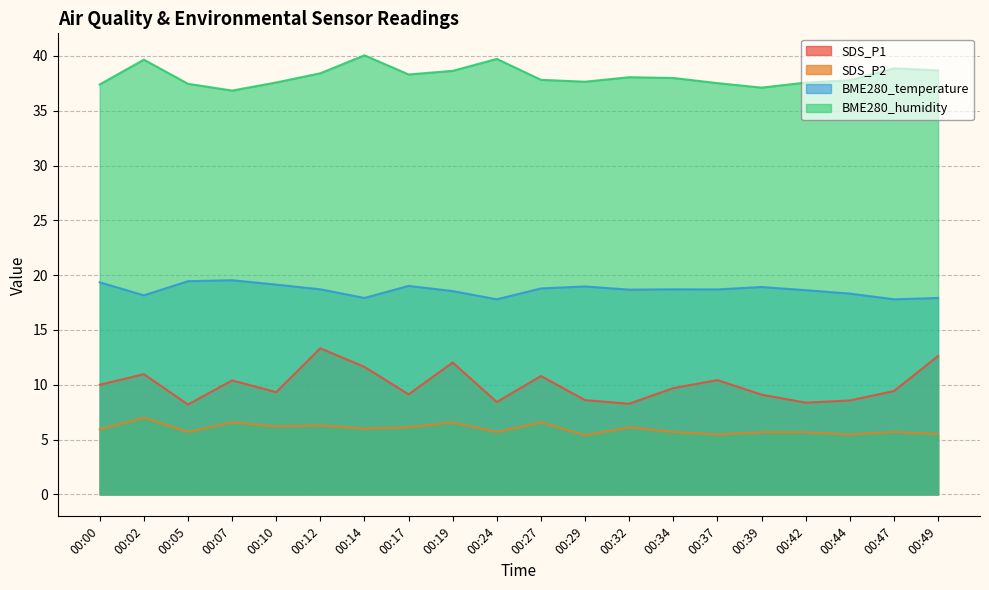

Reading left to right, extract all data points from this chart.

SDS_P1: 00:00=10.0	00:02=11.0	00:05=8.2	00:07=10.4	00:10=9.3	00:12=13.3	00:14=11.6	00:17=9.1	00:19=12.0	00:24=8.4	00:27=10.8	00:29=8.6	00:32=8.3	00:34=9.7	00:37=10.4	00:39=9.1	00:42=8.4	00:44=8.6	00:47=9.4	00:49=12.6
SDS_P2: 00:00=5.9	00:02=7.0	00:05=5.7	00:07=6.6	00:10=6.2	00:12=6.3	00:14=6.0	00:17=6.1	00:19=6.6	00:24=5.7	00:27=6.6	00:29=5.4	00:32=6.1	00:34=5.7	00:37=5.5	00:39=5.7	00:42=5.7	00:44=5.5	00:47=5.7	00:49=5.5
BME280_temperature: 00:00=19.4	00:02=18.2	00:05=19.4	00:07=19.5	00:10=19.1	00:12=18.7	00:14=17.9	00:17=19.0	00:19=18.6	00:24=17.8	00:27=18.8	00:29=19.0	00:32=18.7	00:34=18.7	00:37=18.7	00:39=18.9	00:42=18.6	00:44=18.3	00:47=17.8	00:49=17.9
BME280_humidity: 00:00=37.4	00:02=39.7	00:05=37.5	00:07=36.8	00:10=37.6	00:12=38.4	00:14=40.1	00:17=38.3	00:19=38.6	00:24=39.7	00:27=37.8	00:29=37.6	00:32=38.1	00:34=38.0	00:37=37.5	00:39=37.1	00:42=37.6	00:44=37.8	00:47=38.9	00:49=38.7